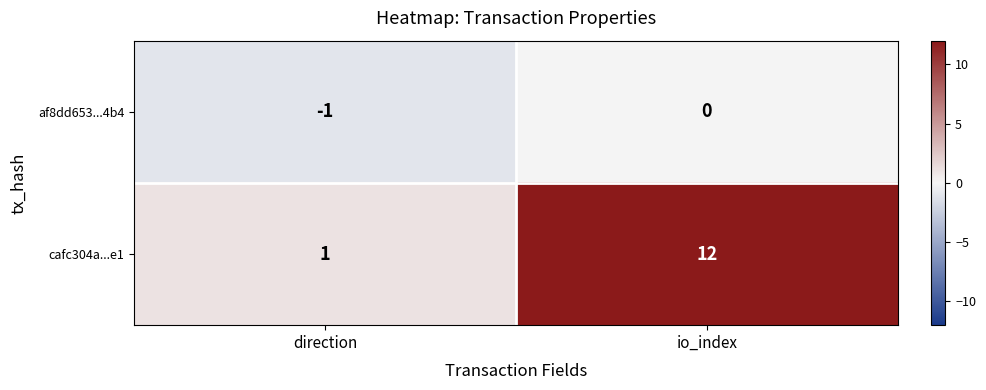

Which series has the largest total across all categories?

cafc304a...e1